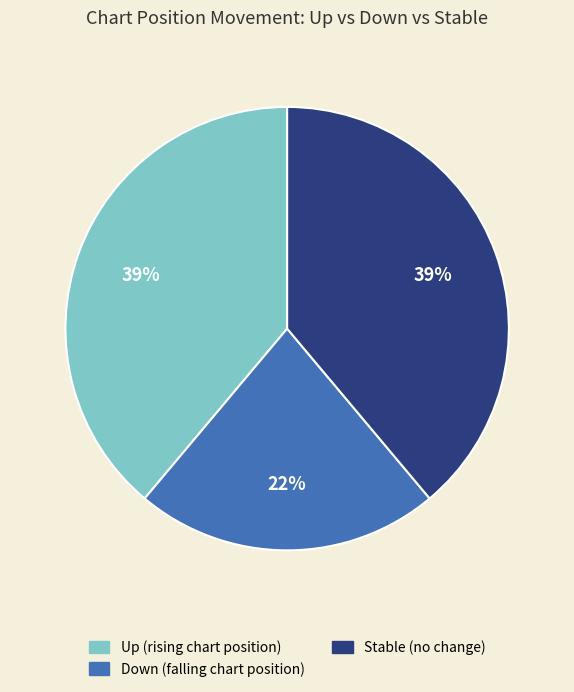

To the nearest percent, what is the difference between the largest and smallest slice percentages?

17%